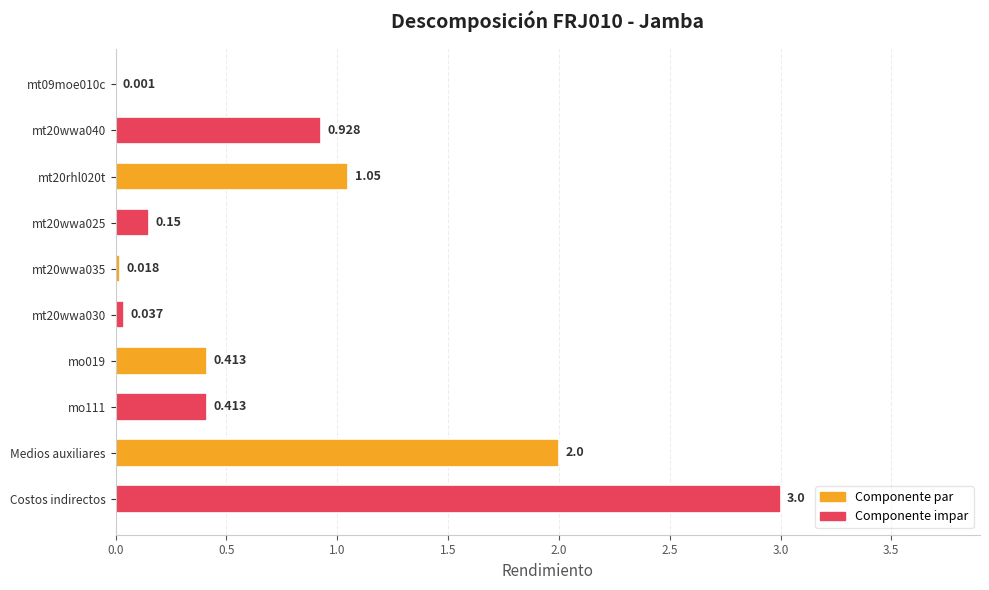

Which category has the highest value across all series?

Costos indirectos